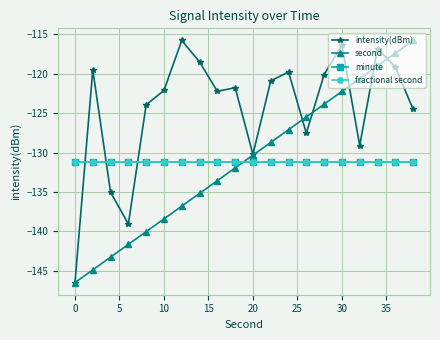

Does the chart display data point markers on the line(s)?

Yes